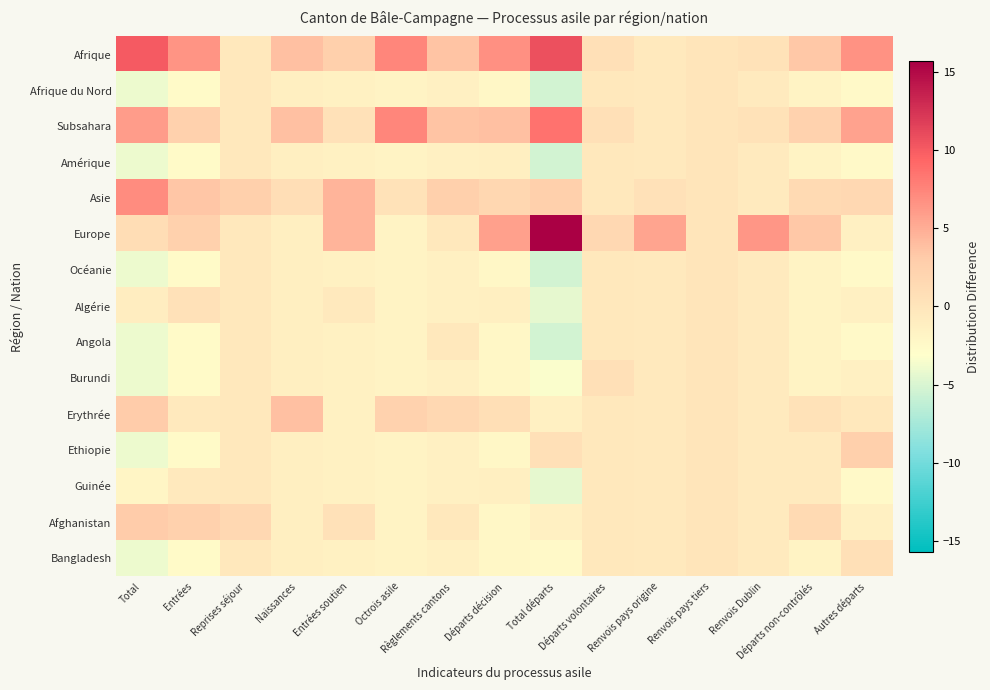

Count the number of data series in this chart.

15